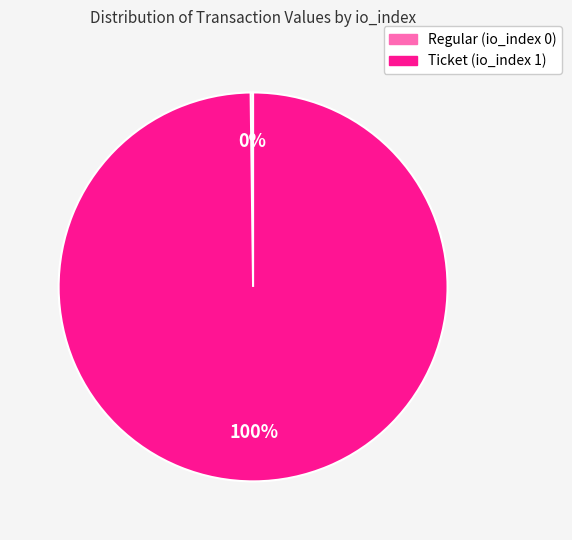

Which category has the biggest portion of the pie?

Ticket (io_index 1)